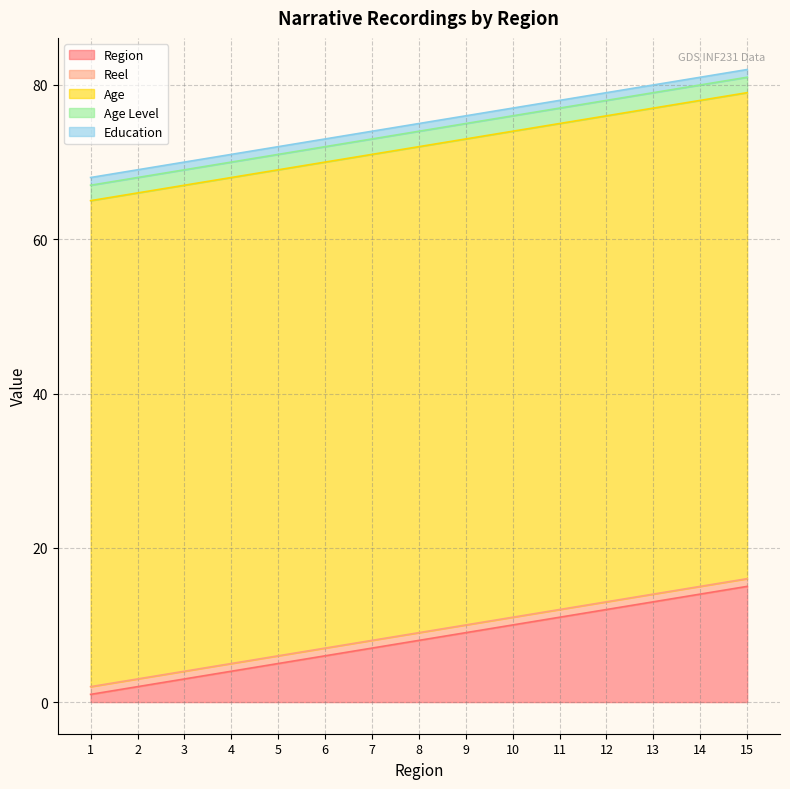

The Region series shows 12 at 12. True or false?

True